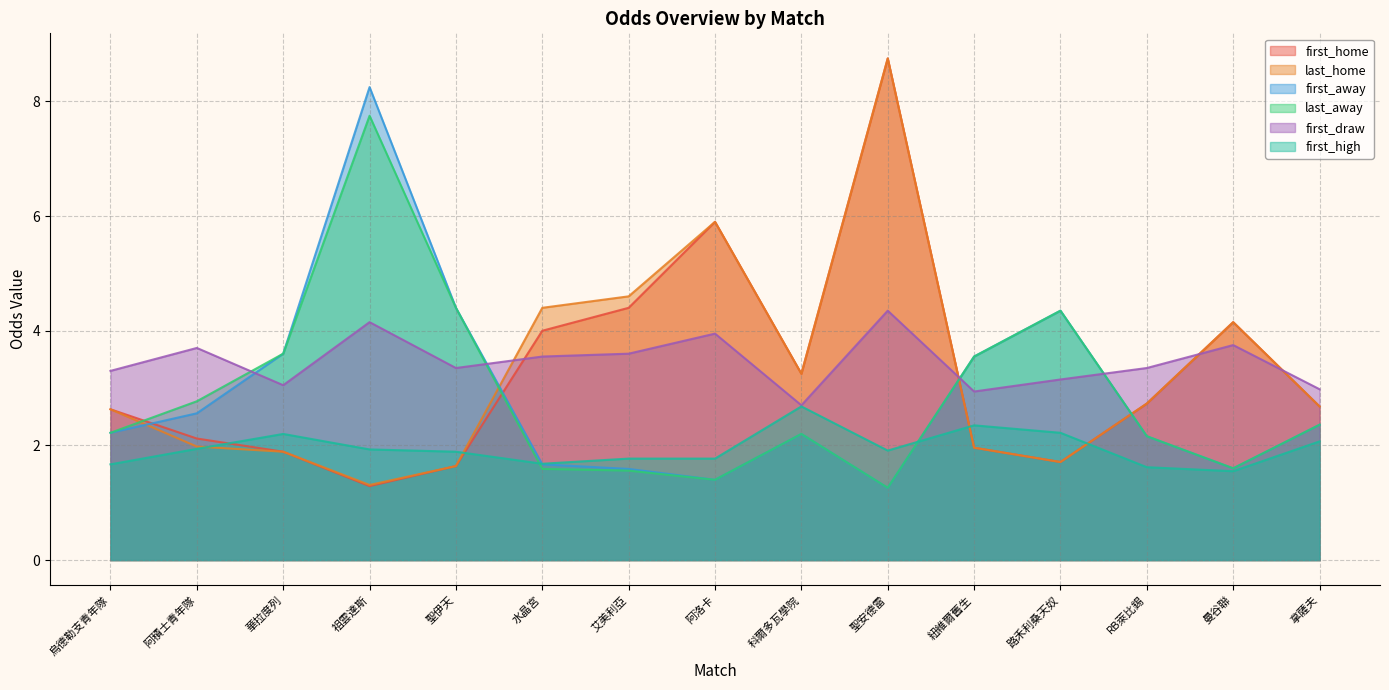

The first_home series shows 2.1 at 阿積士青年隊. True or false?

True